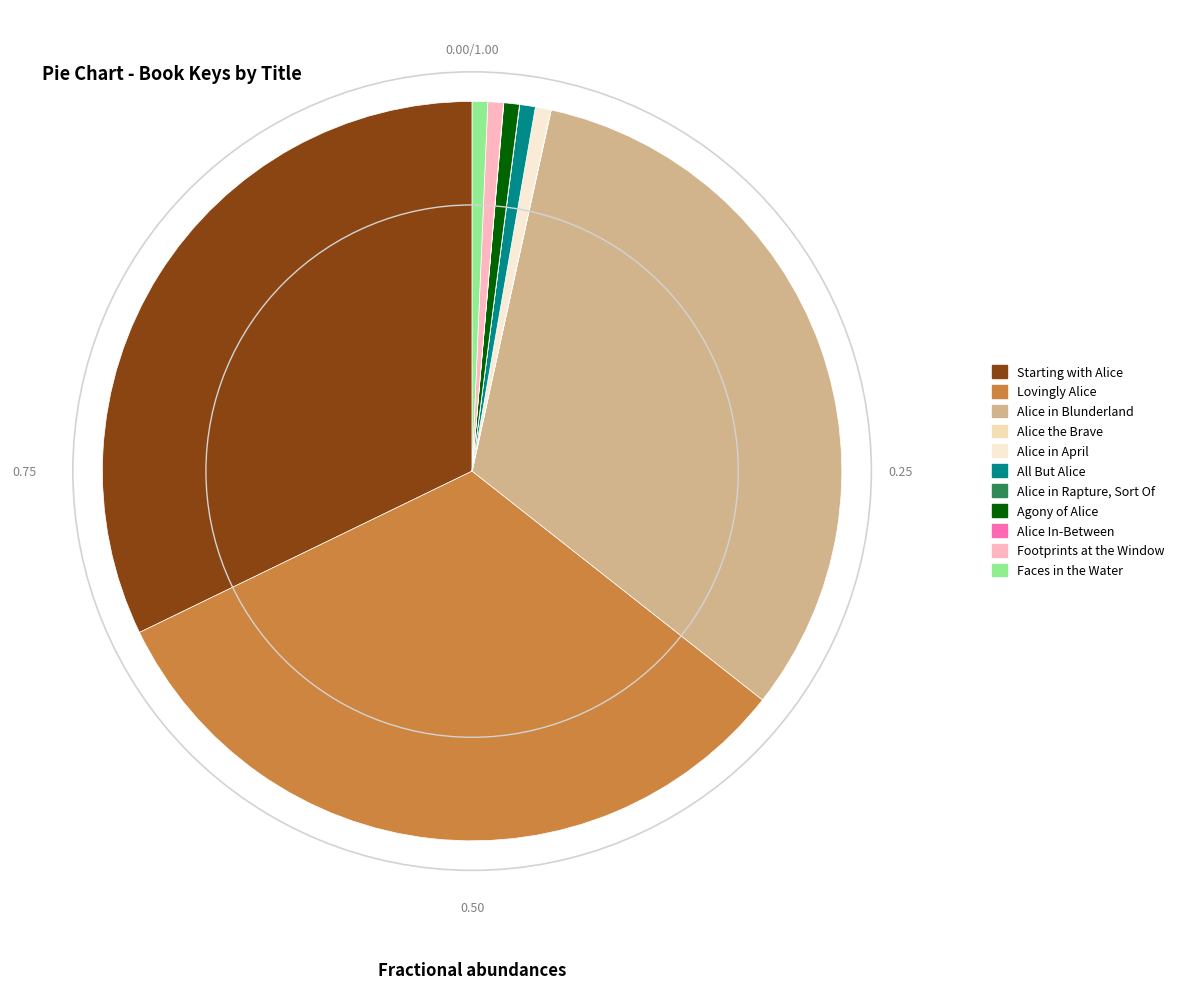

Do Lovingly Alice and Alice In-Between together represent more than half of the pie?

No